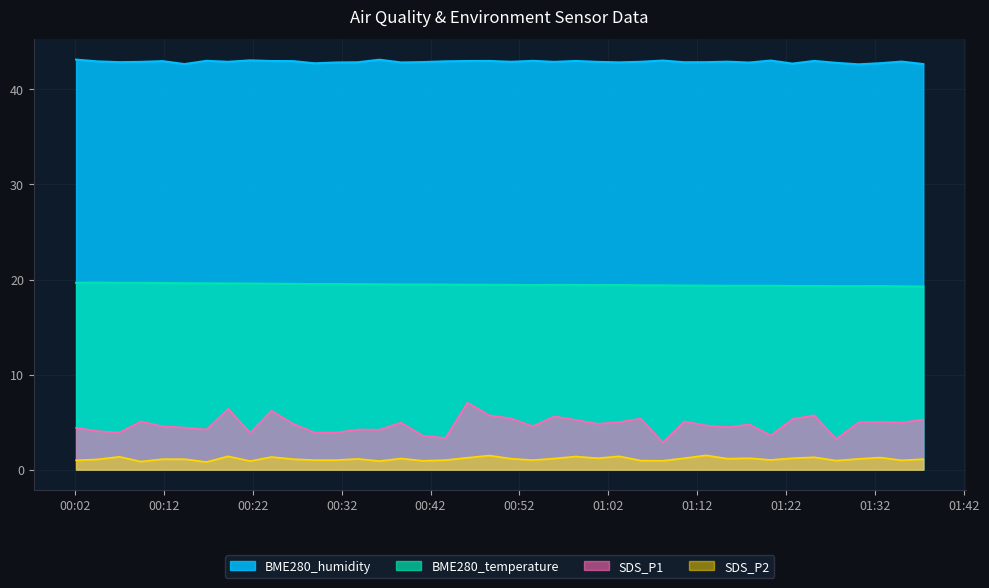

What is the minimum value for BME280_temperature?

19.3